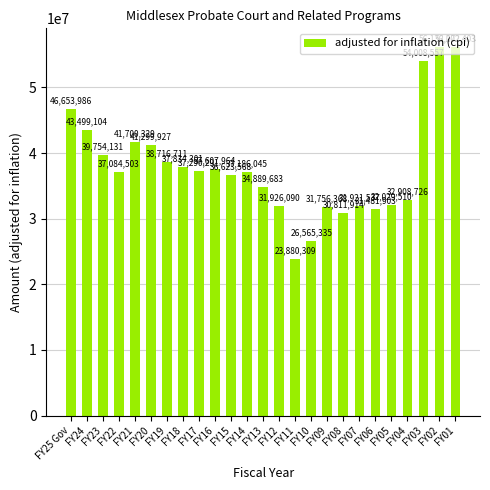

Rank the categories by value from highest to lowest.

FY01, FY02, FY03, FY25 Gov, FY24, FY21, FY20, FY23, FY19, FY18, FY16, FY17, FY14, FY22, FY15, FY13, FY04, FY05, FY12, FY07, FY09, FY06, FY08, FY10, FY11